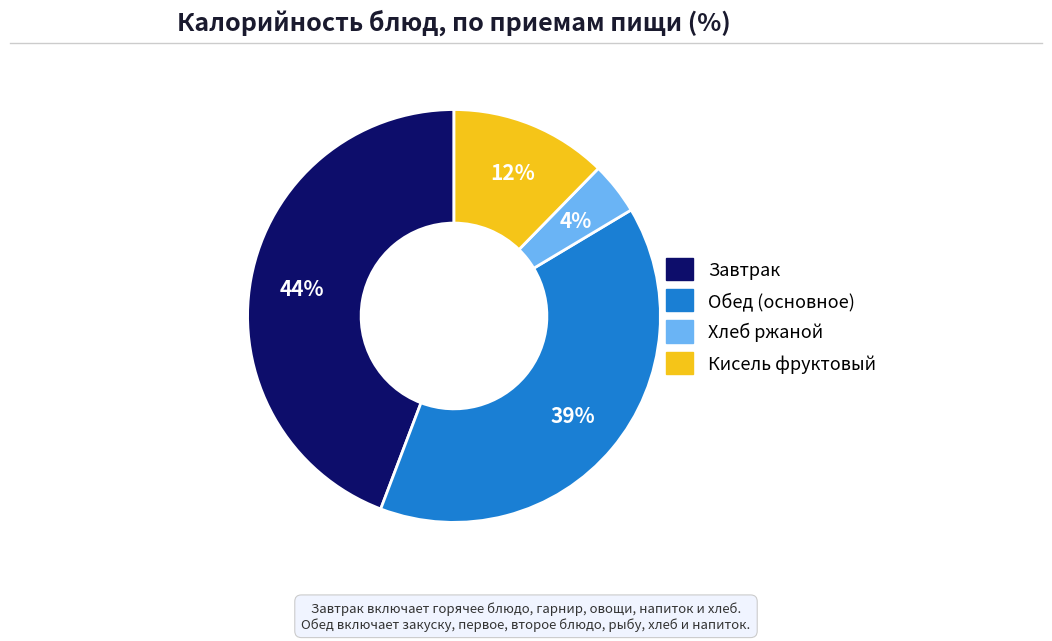

To the nearest percent, what is the difference between the largest and smallest slice percentages?

40%